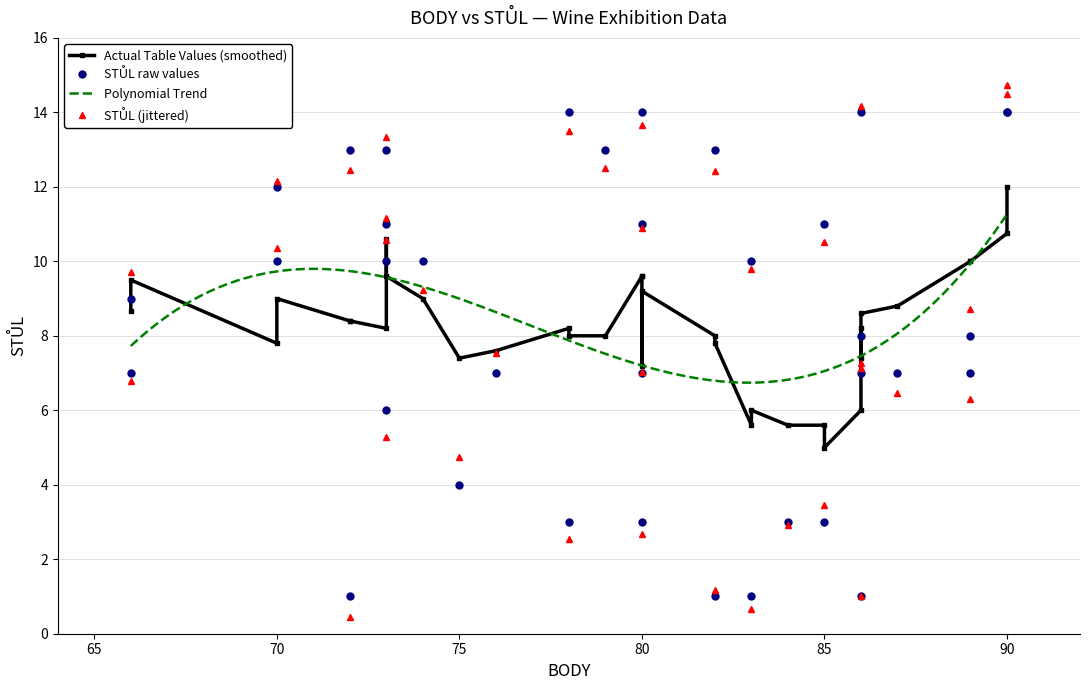

How many interior local valleys (lower than both neighbors) does the data have?

8